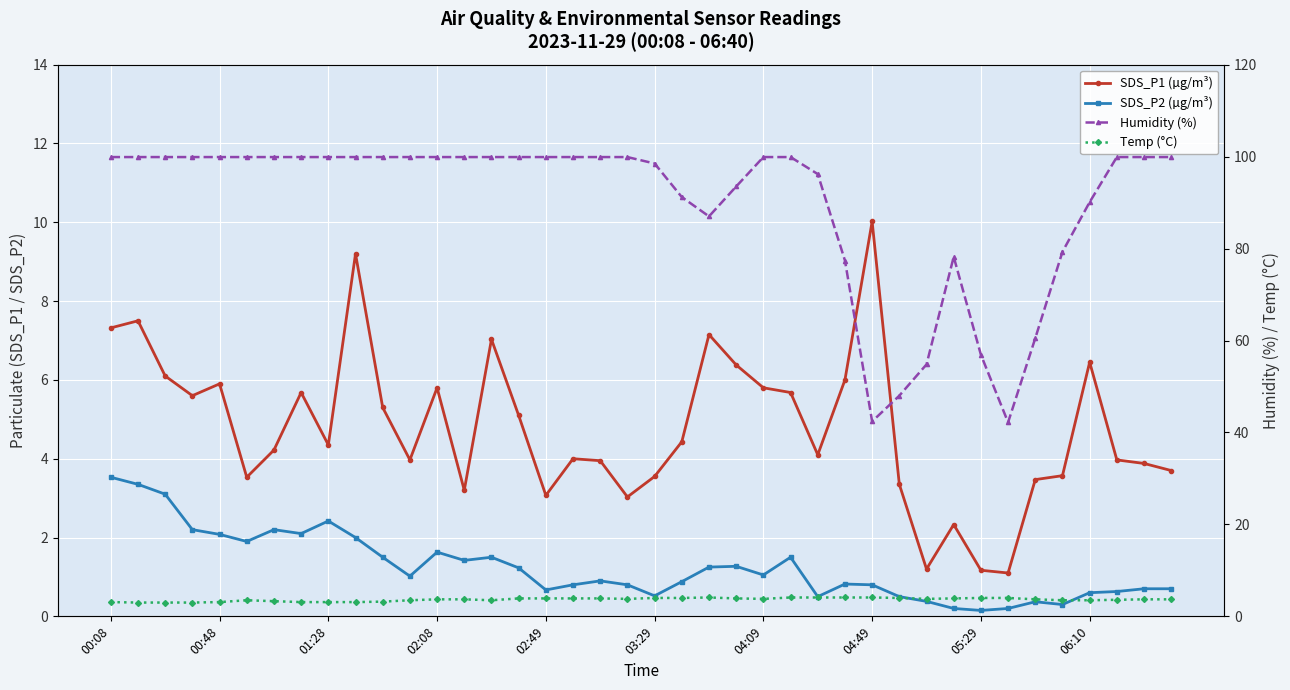

Reading left to right, what are all the values shown in this chart?

SDS_P1 (µg/m³): 7.3	7.5	6.1	5.6	5.9	3.5	4.2	5.7	4.3	9.2	5.3	4.0	5.8	3.2	7.0	5.1	3.1	4.0	4.0	3.0	3.5	4.4	7.2	6.4	5.8	5.7	4.1	6.0	10.0	3.4	1.2	2.3	1.2	1.1	3.5	3.6	6.5	4.0	3.9	3.7
SDS_P2 (µg/m³): 3.5	3.4	3.1	2.2	2.1	1.9	2.2	2.1	2.4	2.0	1.5	1.0	1.6	1.4	1.5	1.2	0.7	0.8	0.9	0.8	0.5	0.9	1.2	1.3	1.1	1.5	0.5	0.8	0.8	0.5	0.4	0.2	0.1	0.2	0.4	0.3	0.6	0.6	0.7	0.7
Humidity (%): 99.9	99.9	99.9	99.9	99.9	99.9	99.9	99.9	99.9	99.9	99.9	99.9	99.9	99.9	99.9	99.9	99.9	99.9	99.9	99.9	98.5	91.2	87.0	93.5	99.9	99.9	96.2	77.4	42.4	48.0	54.8	78.2	56.9	42.2	60.5	79.3	90.1	99.9	99.9	99.9
Temp (°C): 3.1	3.0	3.0	3.0	3.1	3.5	3.3	3.1	3.1	3.1	3.2	3.5	3.7	3.7	3.5	3.9	3.9	3.9	3.9	3.8	4.0	4.0	4.1	3.9	3.8	4.1	4.1	4.1	4.1	4.0	3.8	3.9	4.0	4.0	3.7	3.5	3.5	3.6	3.7	3.7